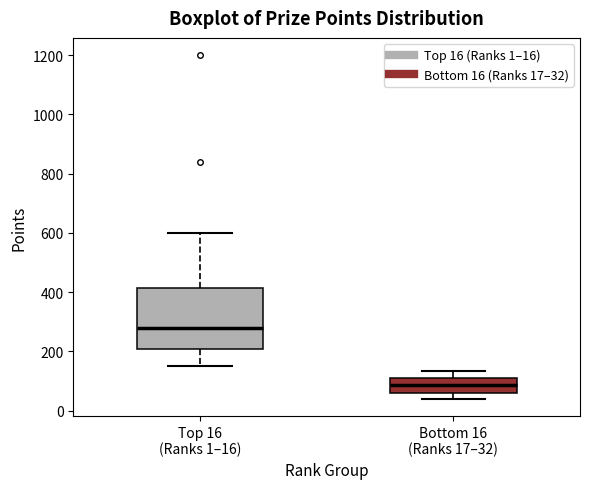

Reading left to right, read every box against the y-axis: the position of its median line, the range the box covers, and the ends of its whiskers. The values are not printed on the chart, so give them approximately, as read against the axis.

Top 16 (Ranks 1–16): median 280, box 200 to 420, whiskers 160 to 600
Bottom 16 (Ranks 17–32): median 80, box 60 to 100, whiskers 40 to 140